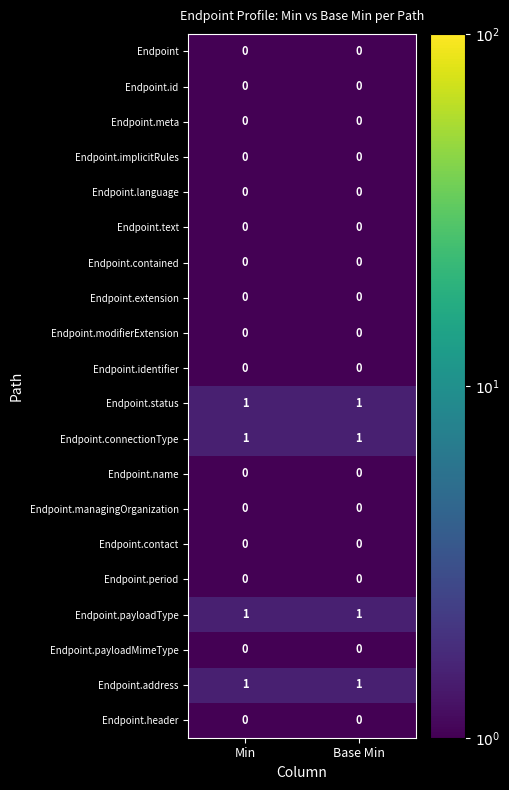

The Endpoint.period series shows 0 at Min. True or false?

True